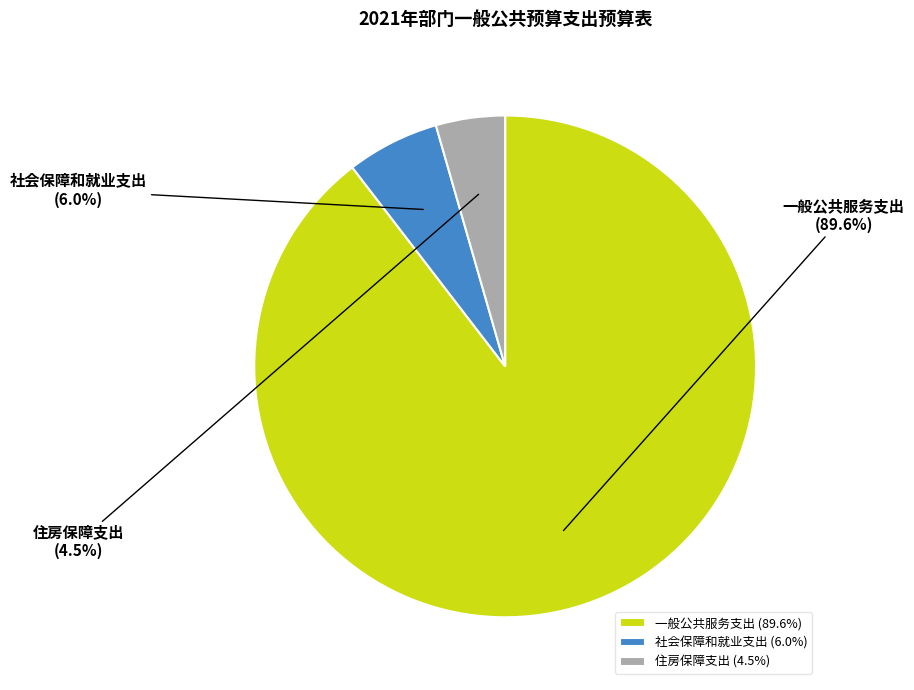

To the nearest percent, what is the difference between the largest and smallest slice percentages?

85%